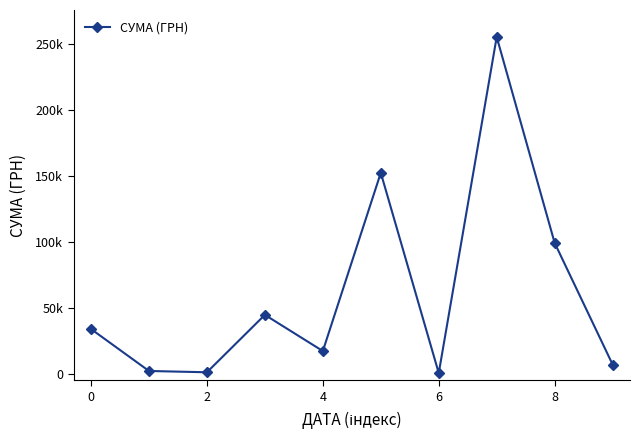

Is this an area chart (filled region under the line)?

No